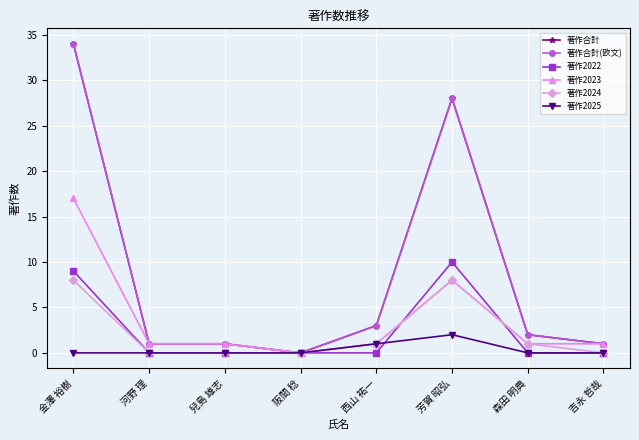

Which category has the lowest value across all series?

阪間 稔